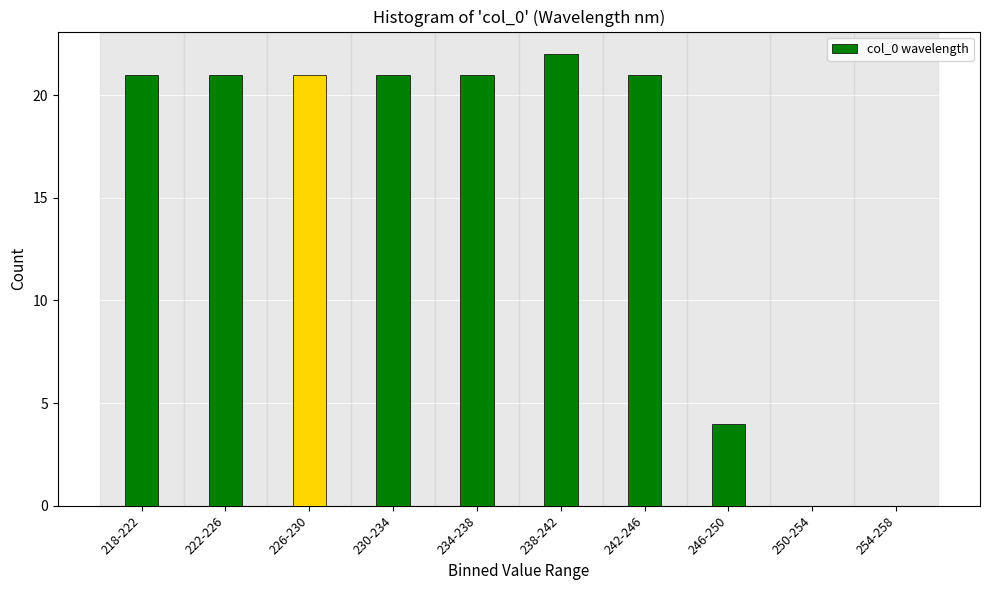

Reading right to left, extract all data points from this chart.

254-258=0	250-254=0	246-250=4	242-246=21	238-242=22	234-238=21	230-234=21	226-230=21	222-226=21	218-222=21